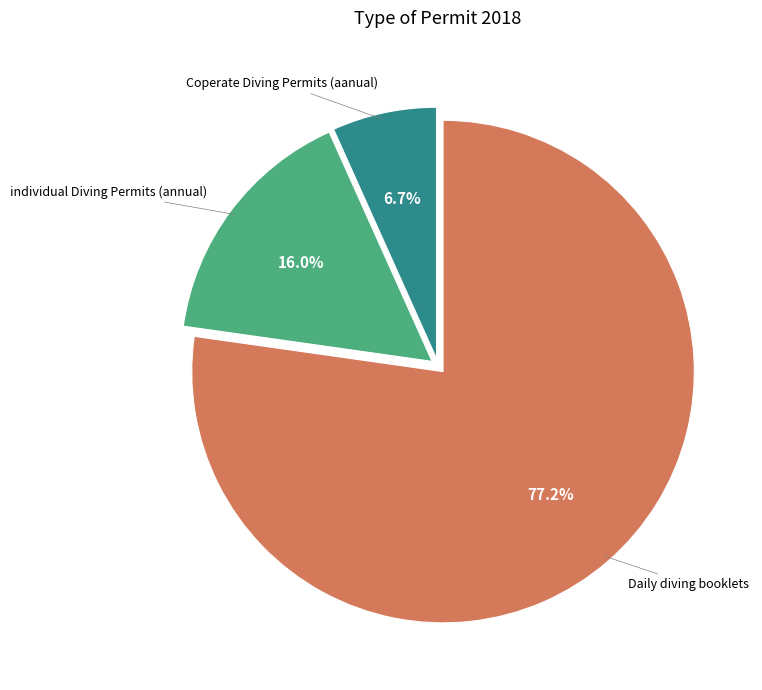

Is there any slice that represents more than half of the pie?

Yes